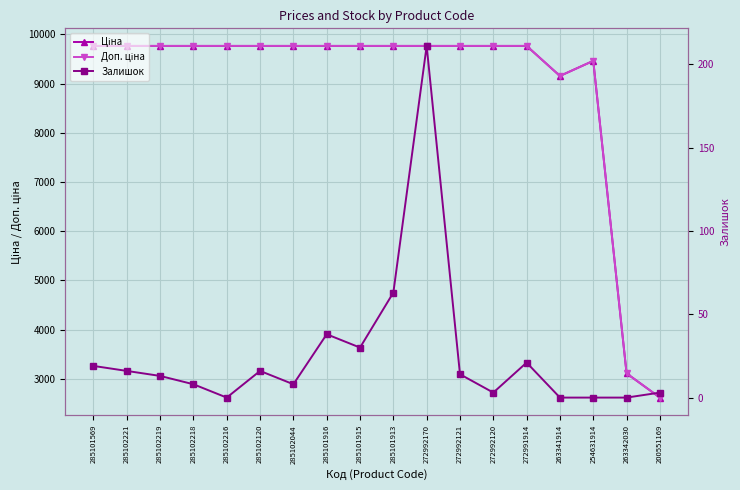

Is this an area chart (filled region under the line)?

No